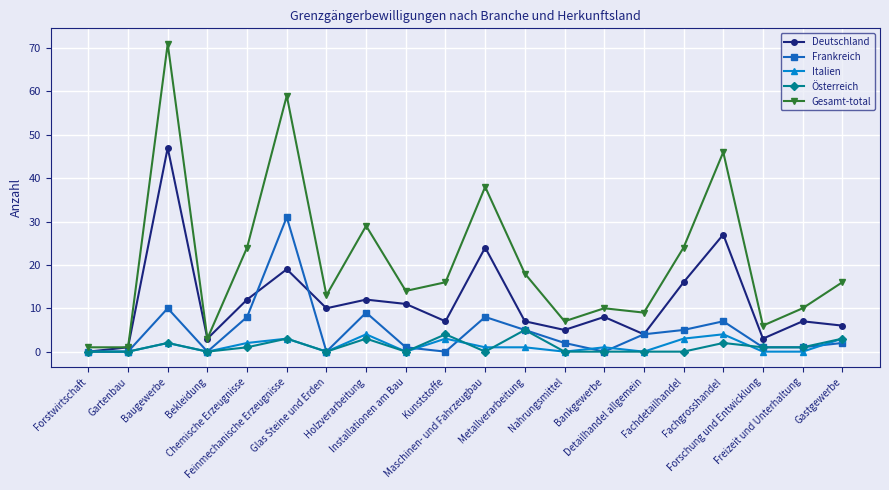

What is the greatest value displayed?

71